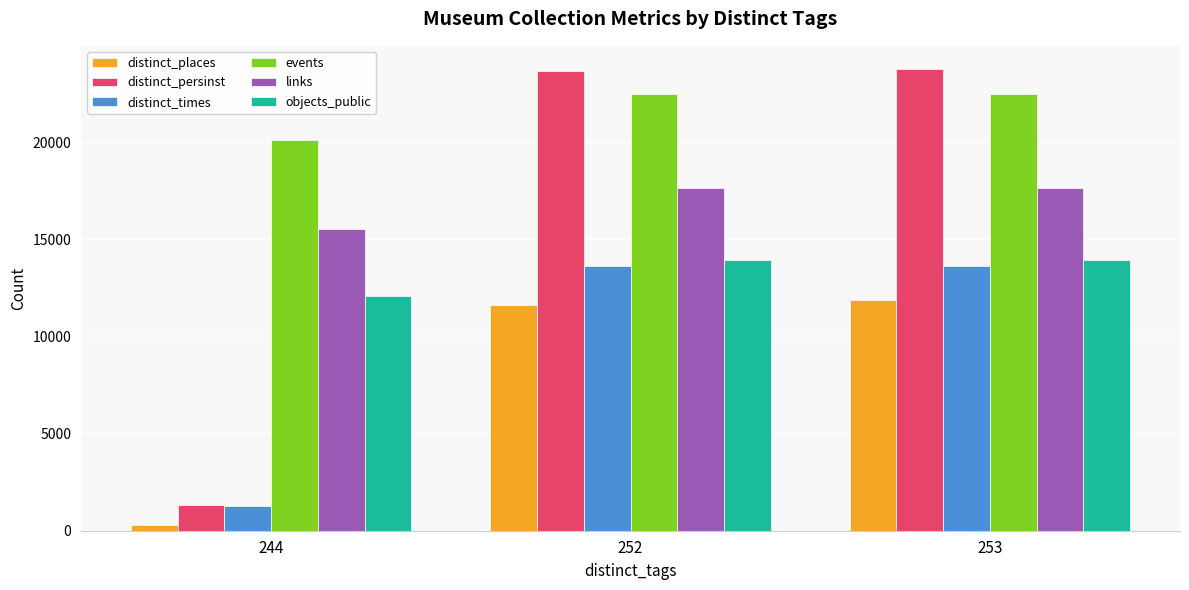

List the series in order of their peak value, highest first.

distinct_persinst, events, links, objects_public, distinct_times, distinct_places